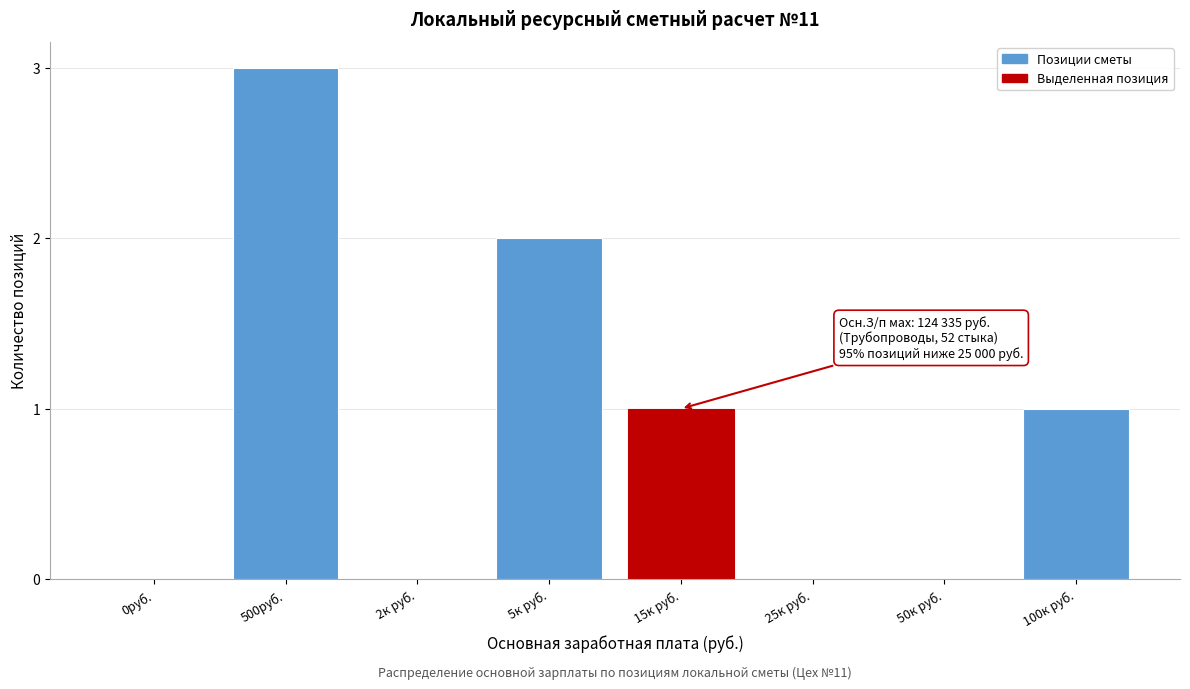

Reading right to left, list all the values displayed in this chart.

100к руб.=1	50к руб.=0	25к руб.=0	15к руб.=1	5к руб.=2	2к руб.=0	500руб.=3	0руб.=0